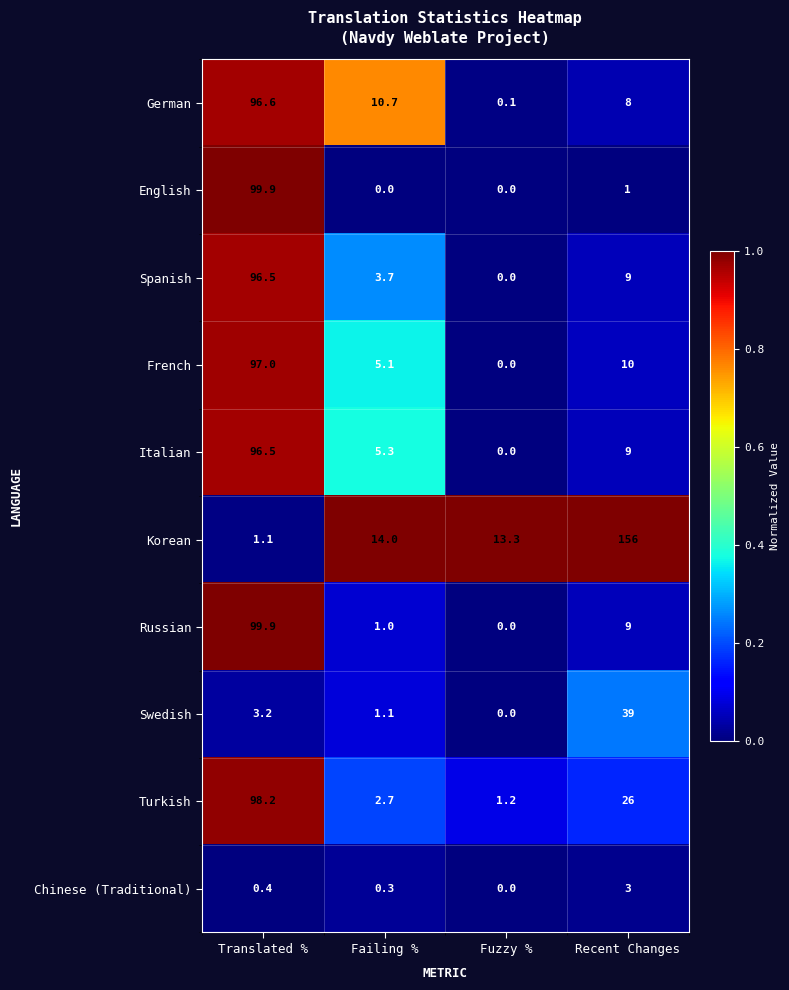

Which series has the largest total across all categories?

Korean